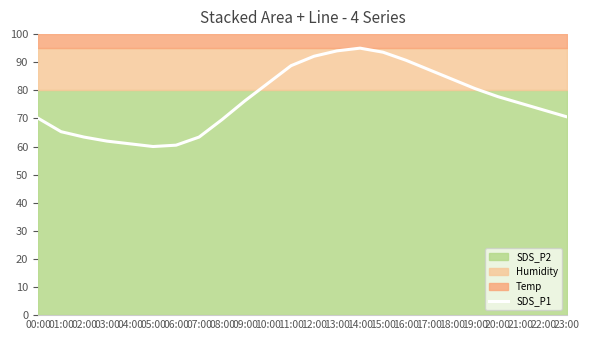

Count the number of categories in the chart.

24